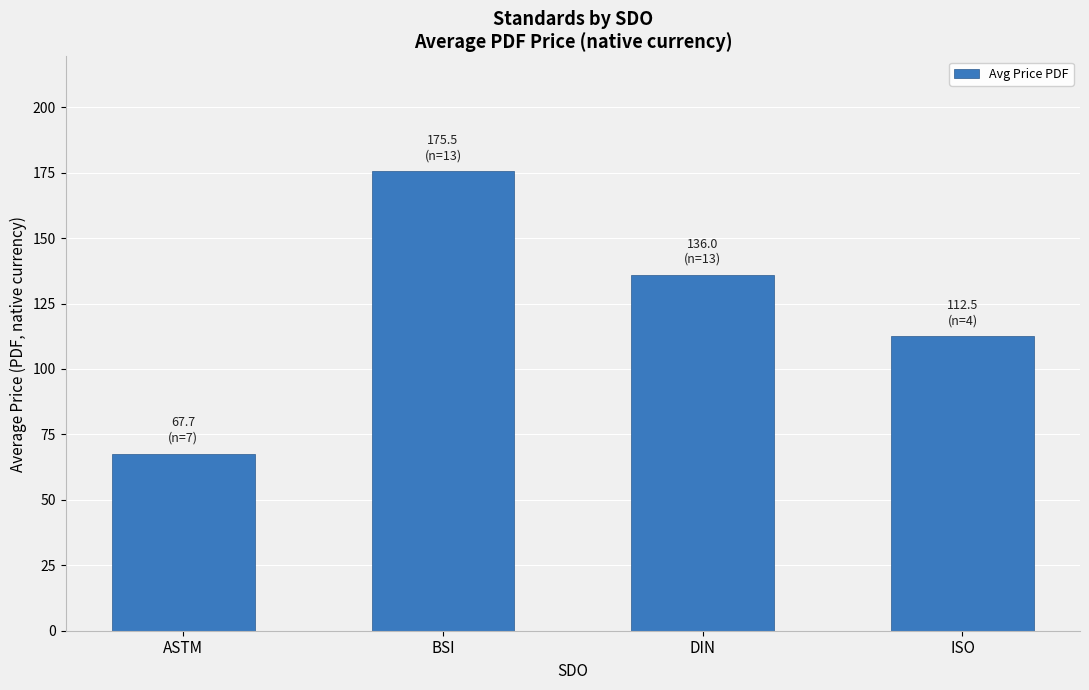

The value at DIN is 136.0. True or false?

True